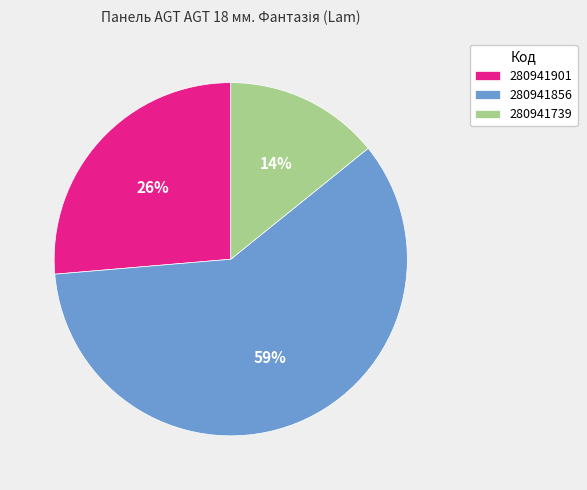

To the nearest percent, what is the combined percentage of 280941856 and 280941739?

74%